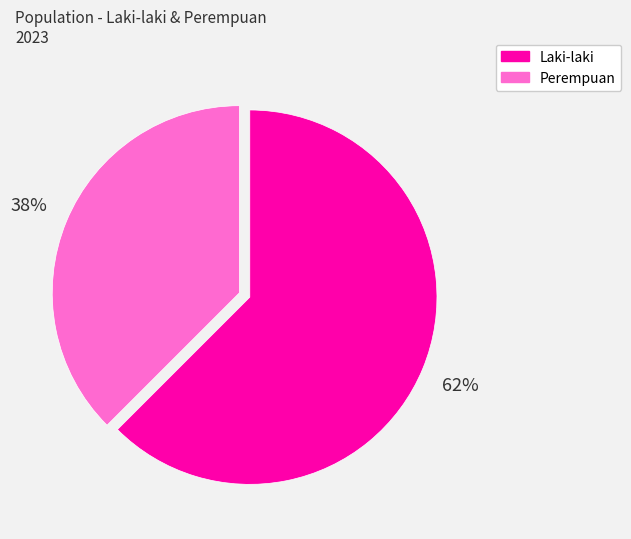

Is the sum of Laki-laki and Perempuan greater than half?

Yes